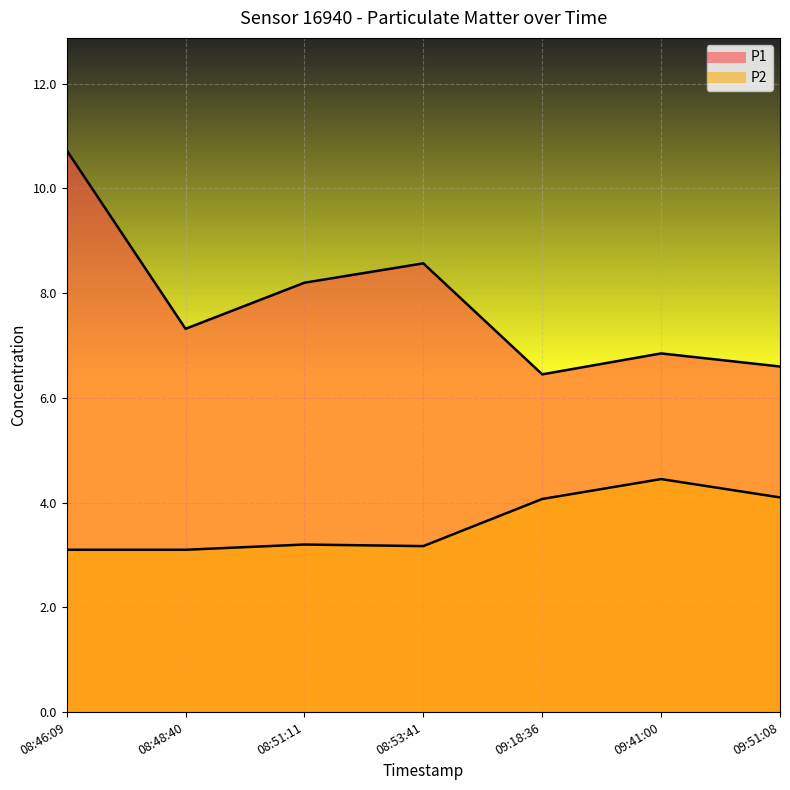

What is the value of the P2 point at the 6th from the left?

4.5